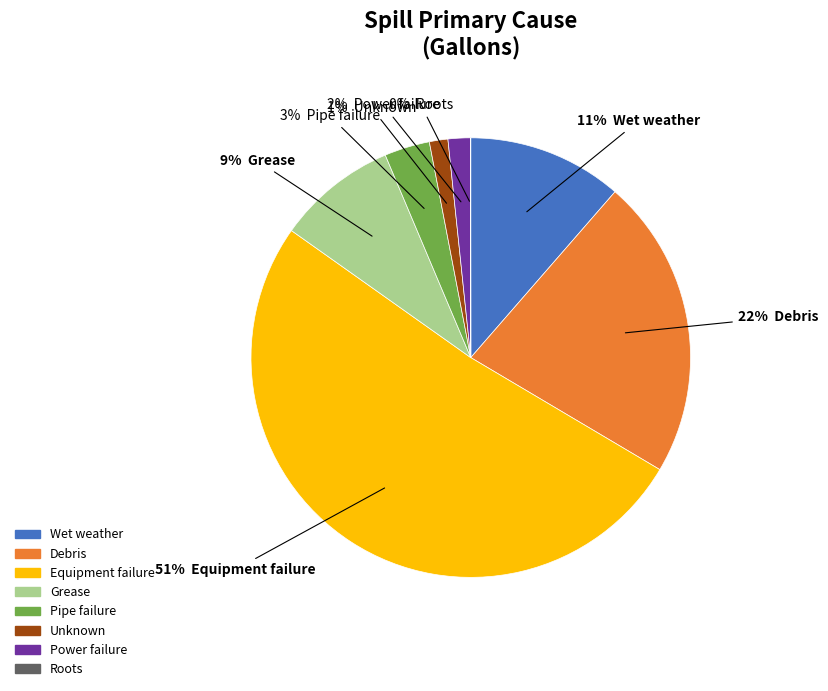

Does any single category account for the majority?

Yes